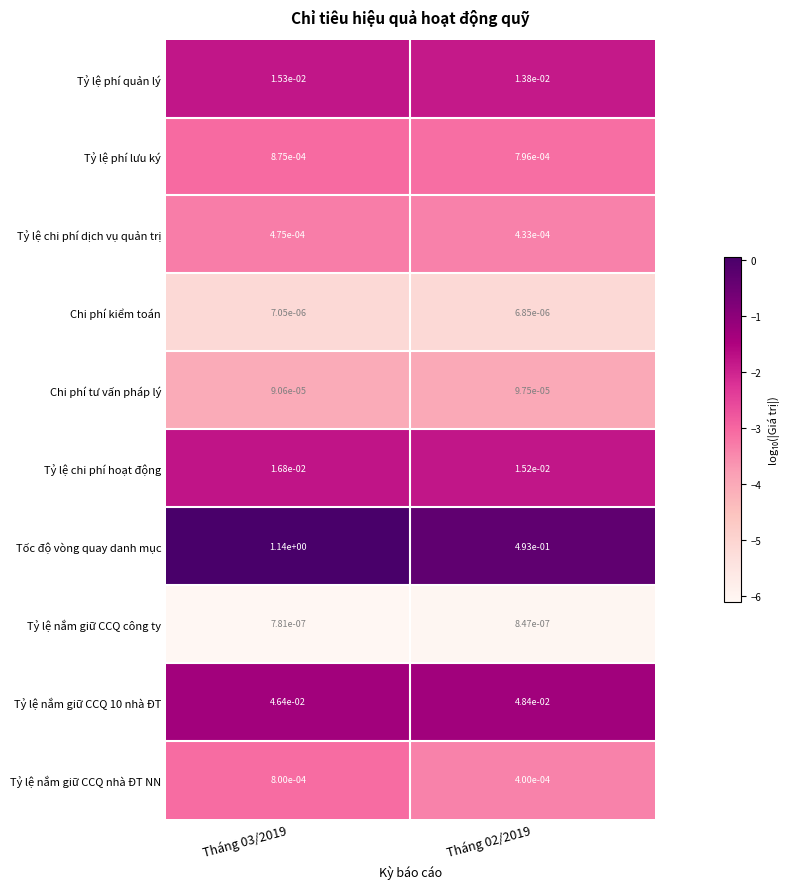

Which series has the widest spread of values?

Tốc độ vòng quay danh mục